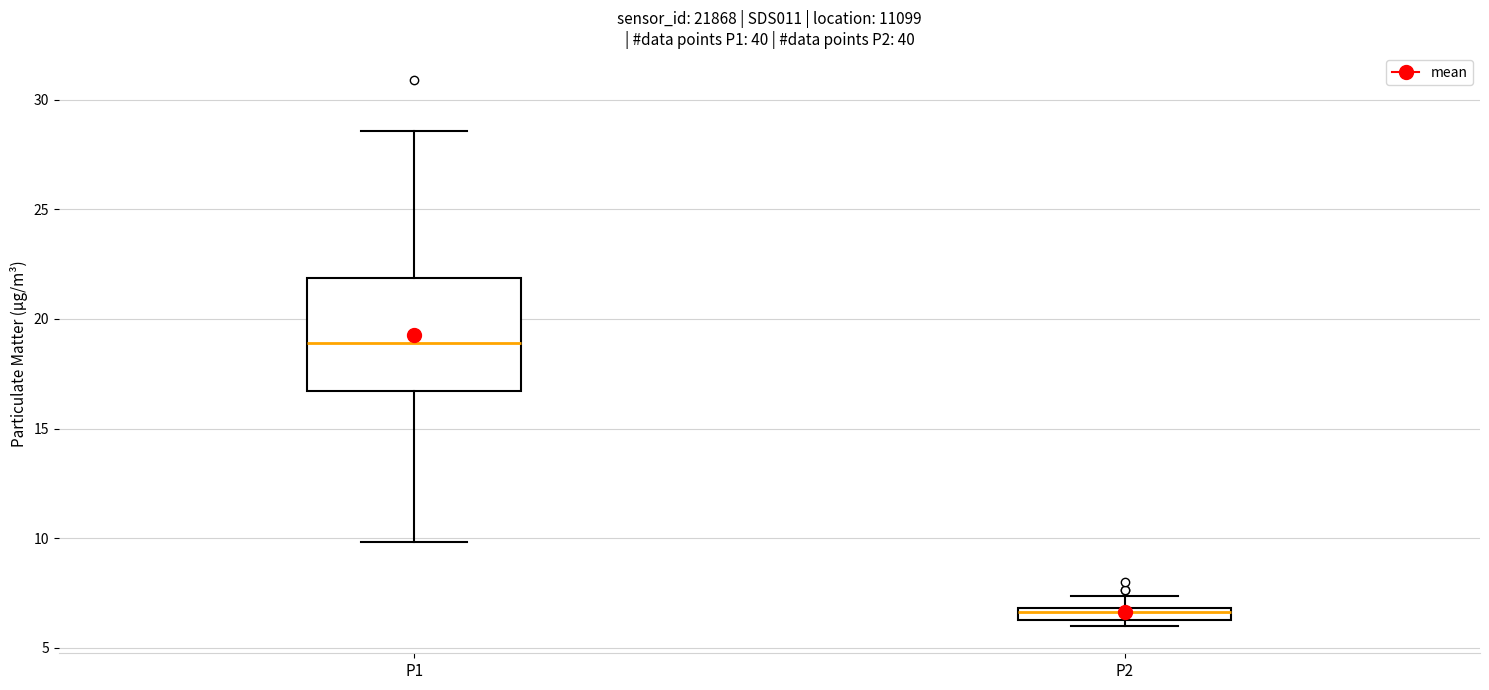

Where does the upper whisker of the box for P2 end on the y-axis? The values are not printed on the chart, so give them approximately, as read against the axis.

7.5